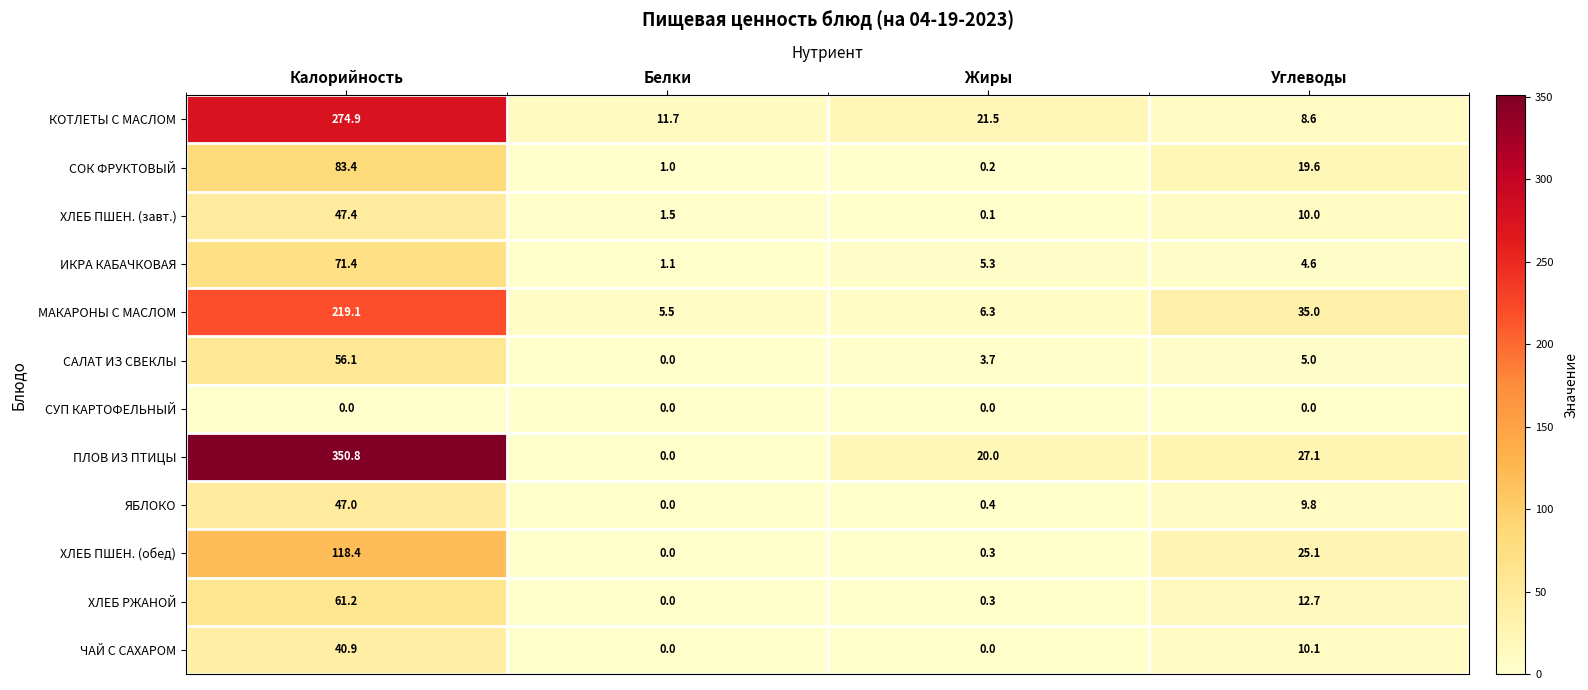

What is the sum of the ЯБЛОКО values at Жиры and Углеводы?

10.2